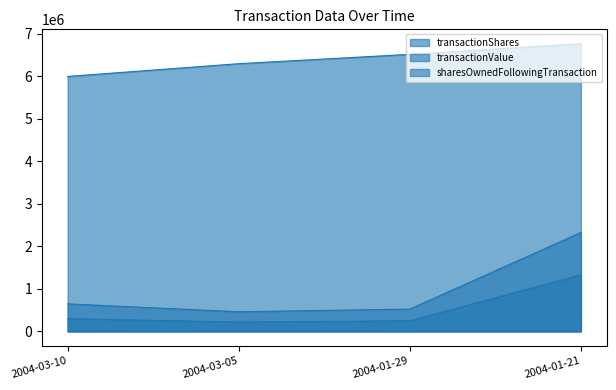

What is the value of the sharesOwnedFollowingTransaction point at the 4th from the left?

6770000